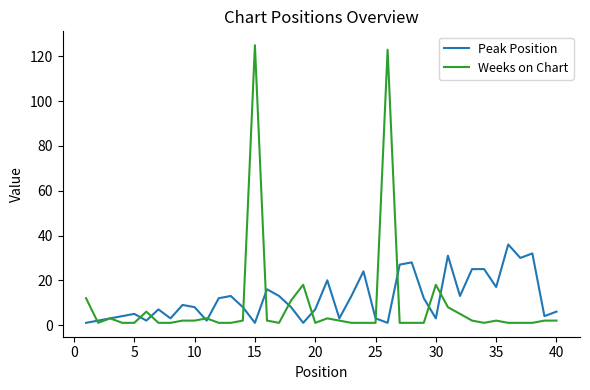

What is the maximum value for Weeks on Chart?

125